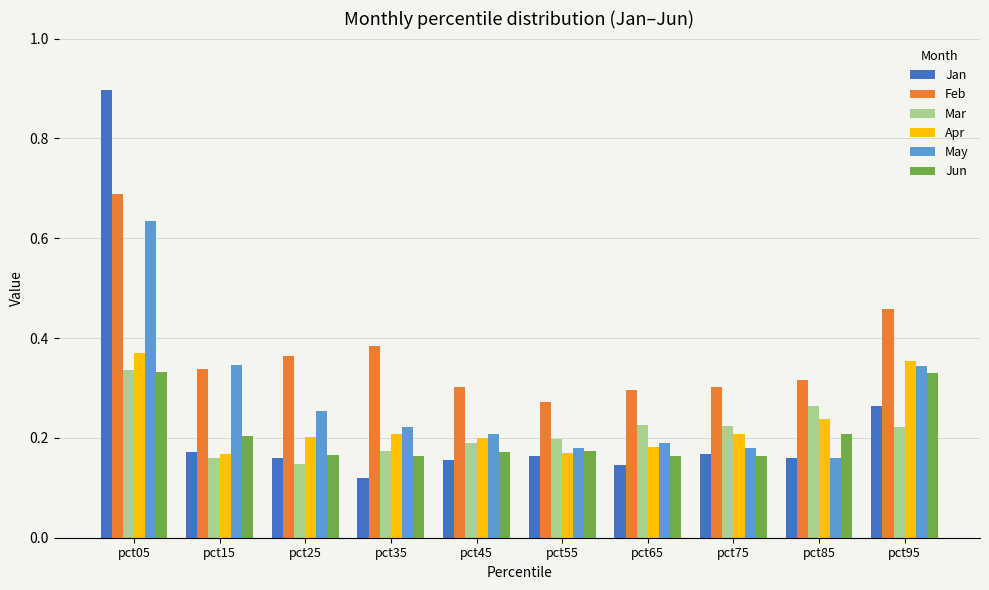

How many Feb values are between 0 and 1?

10